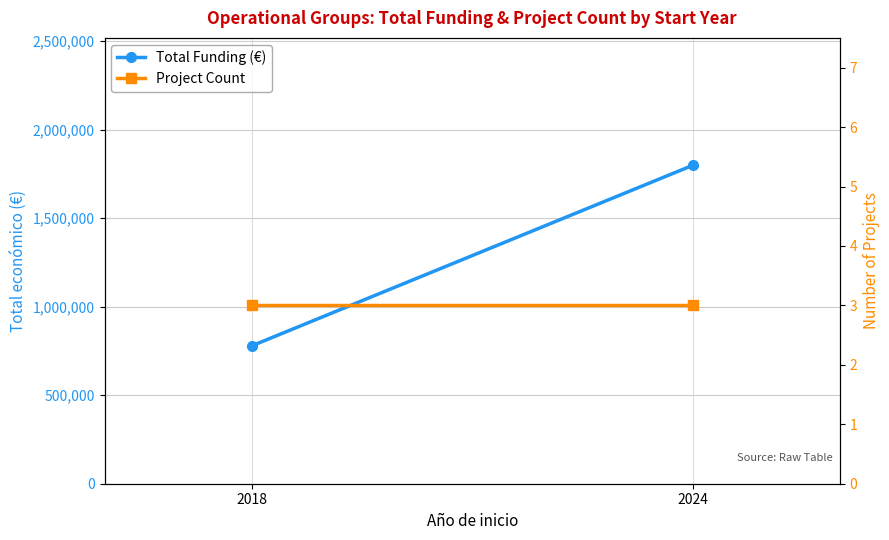

Reading left to right, transcribe all the data shown in this chart.

Total Funding (€): 778509	1798889
Project Count: 3	3